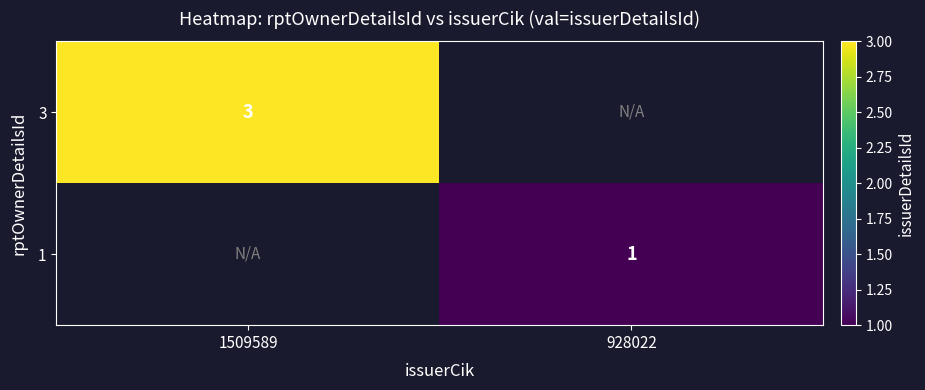

The value of 3 at 1509589 is 3. True or false?

True